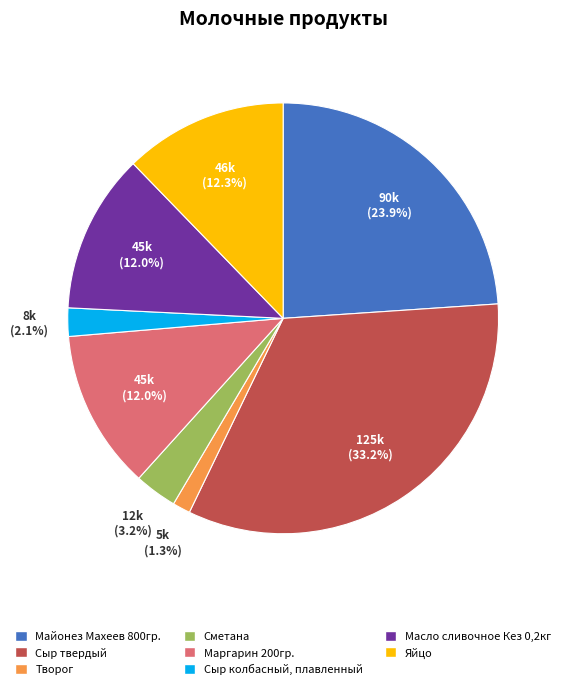

What portion of the pie excludes Творог?

98.7%